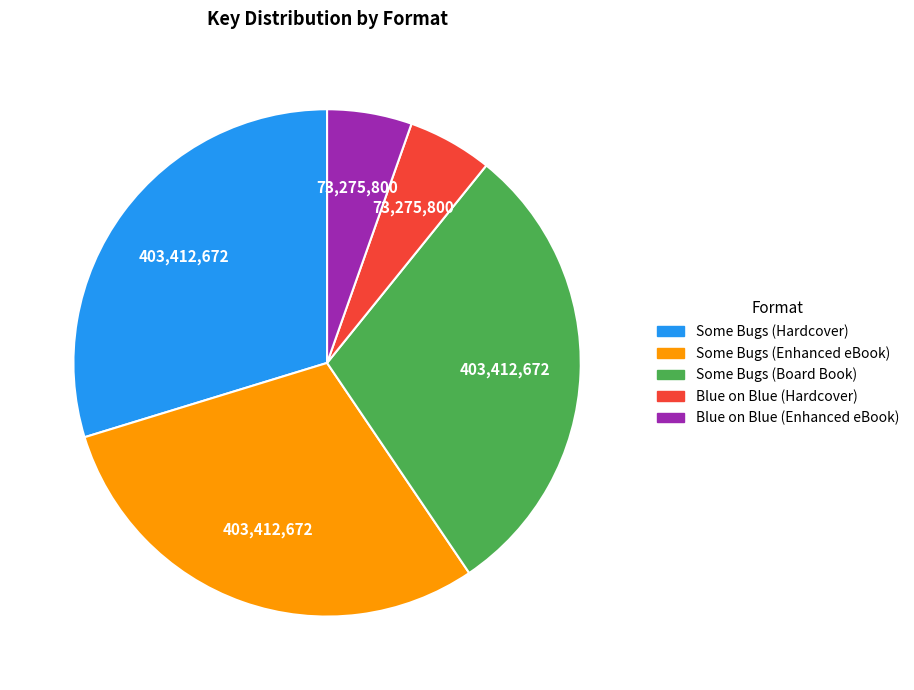

Is Some Bugs (Hardcover) the majority of the pie?

No